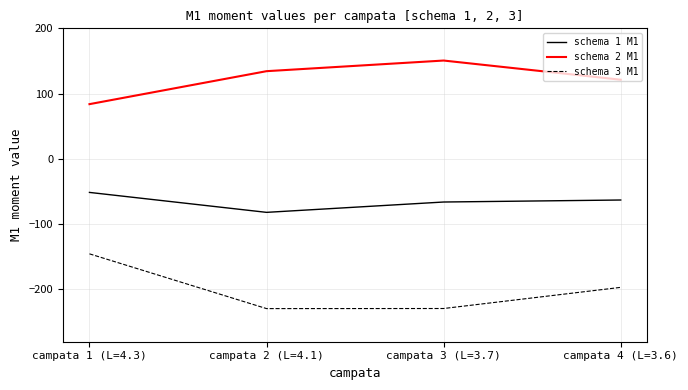

True or false: schema 3 M1 and schema 1 M1 cross at least once.

False